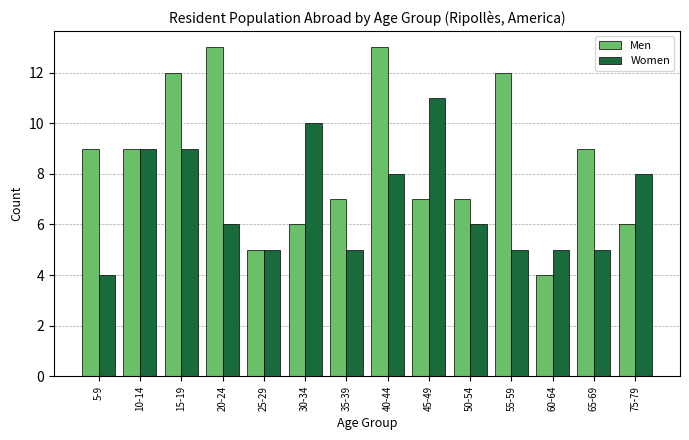

True or false: Men has a value of 7 at 50-54.

True